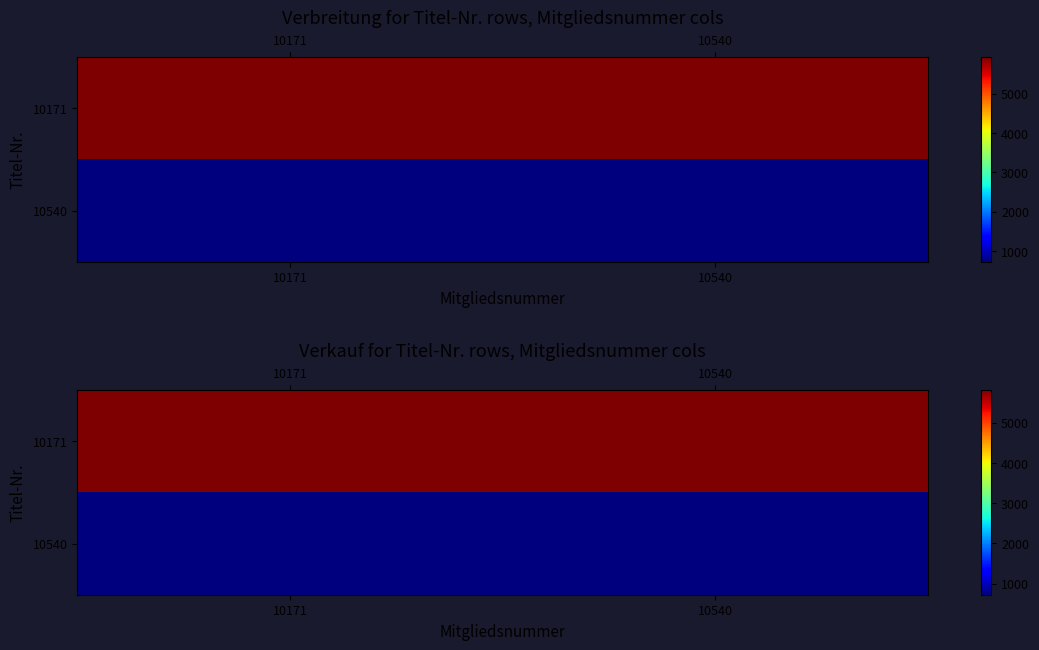

What value does the 10540 series have at 10540?

723